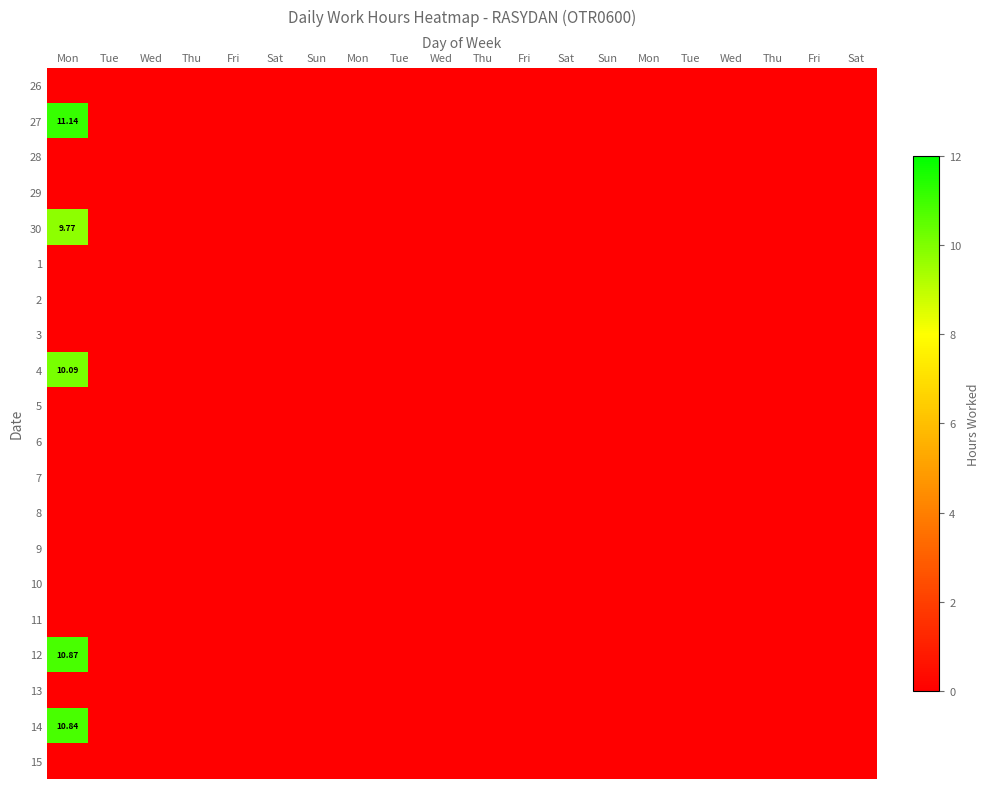

The 12 series shows 17.8 at Mon. True or false?

False